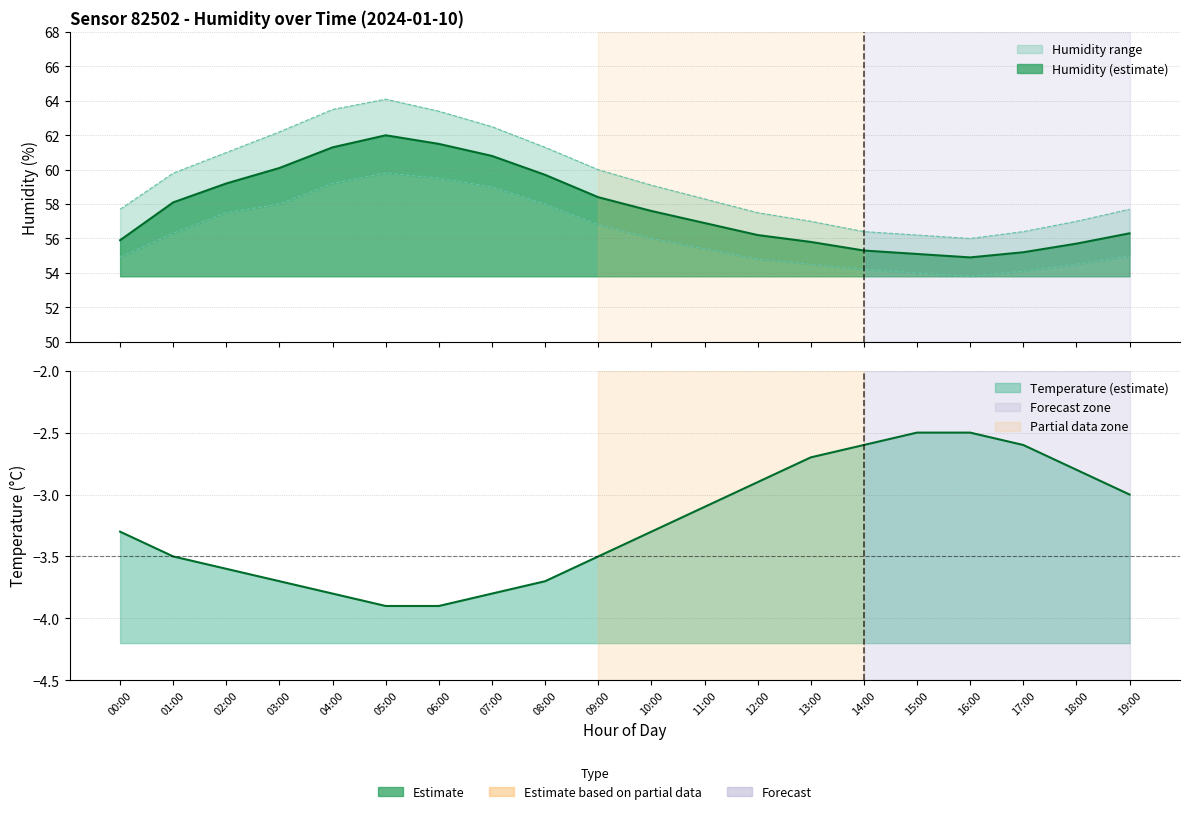

What is the difference between the second highest and minimum values in the humidity series?

6.6